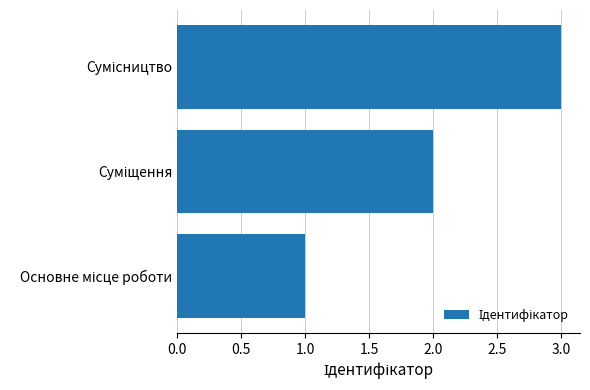

What is the maximum value shown in the chart?

3